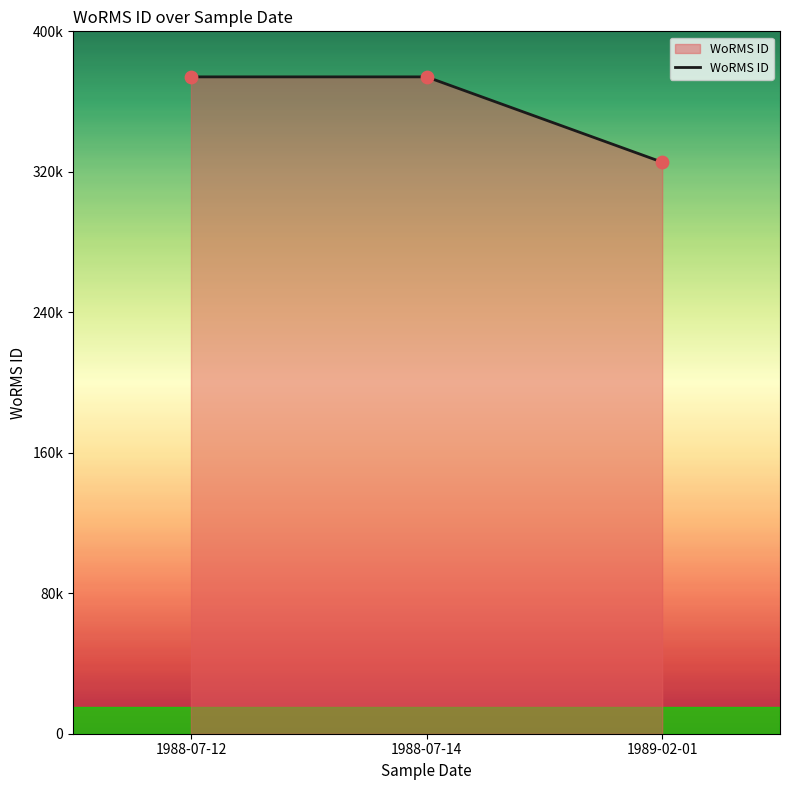

What is the change in value from 1988-07-12 to 1989-02-01?

-48580